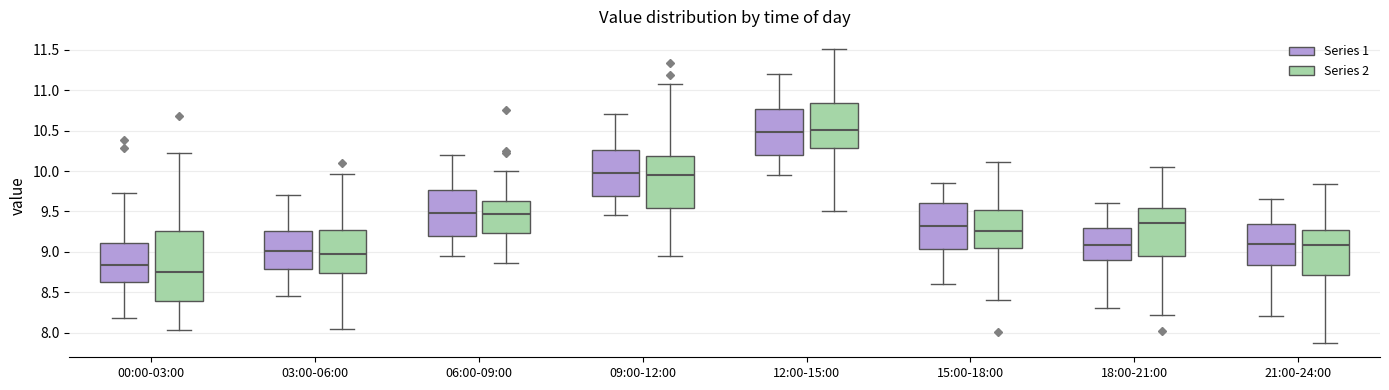

Which box's median line is the lowest?

00:00-03:00 (Series 2)